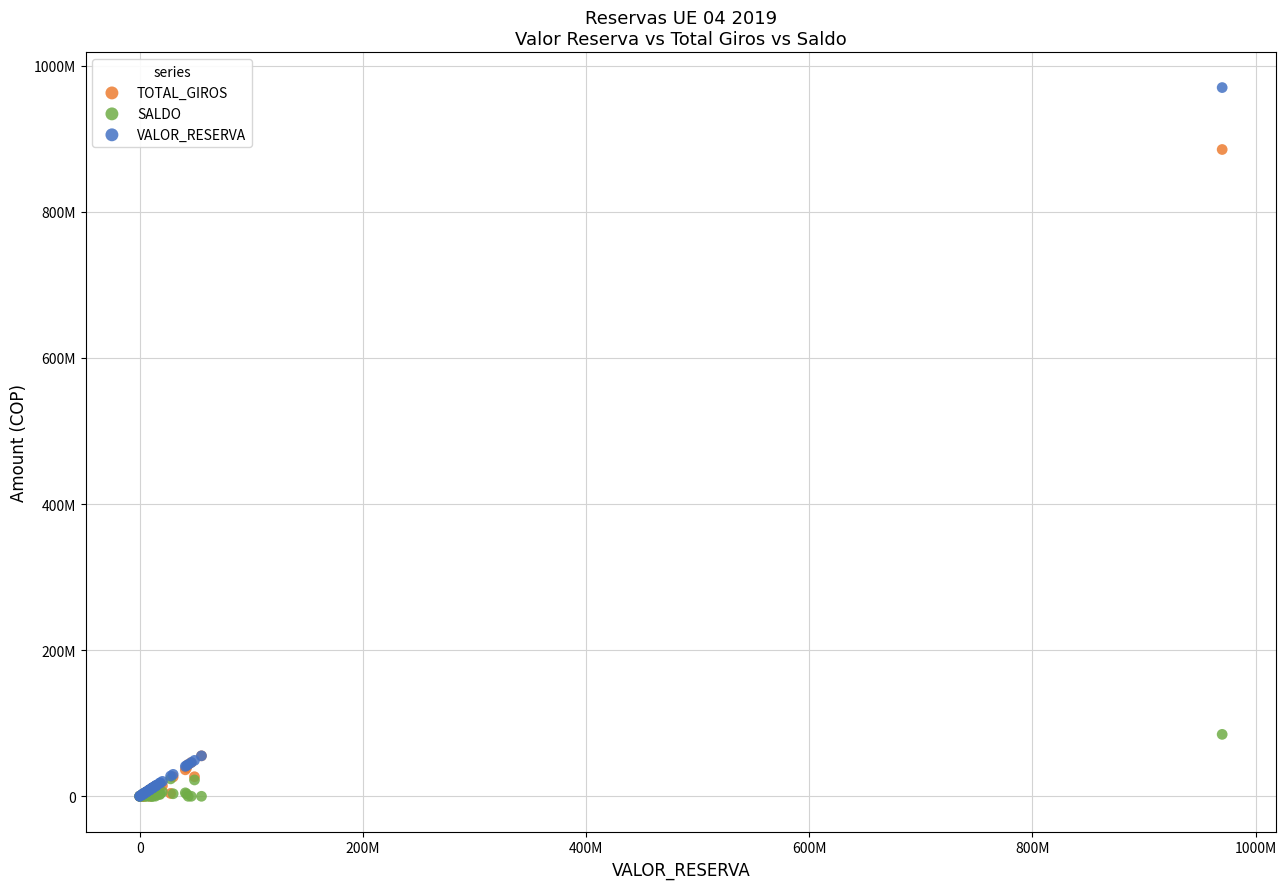

What are all the series names shown in the legend?

TOTAL_GIROS, SALDO, VALOR_RESERVA